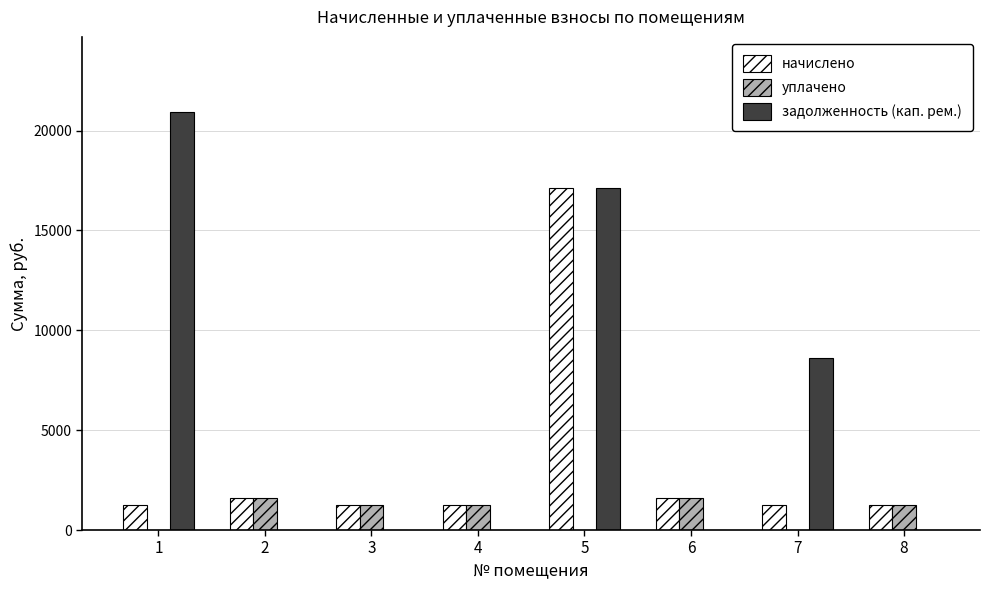

What are all the series names shown in the legend?

начислено, уплачено, задолженность (кап. рем.)